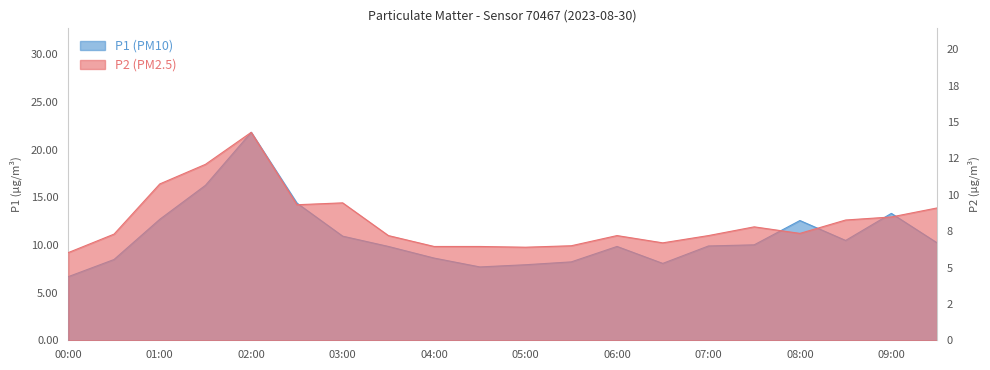

Rank the series by their maximum value, from highest to lowest.

P1, P2